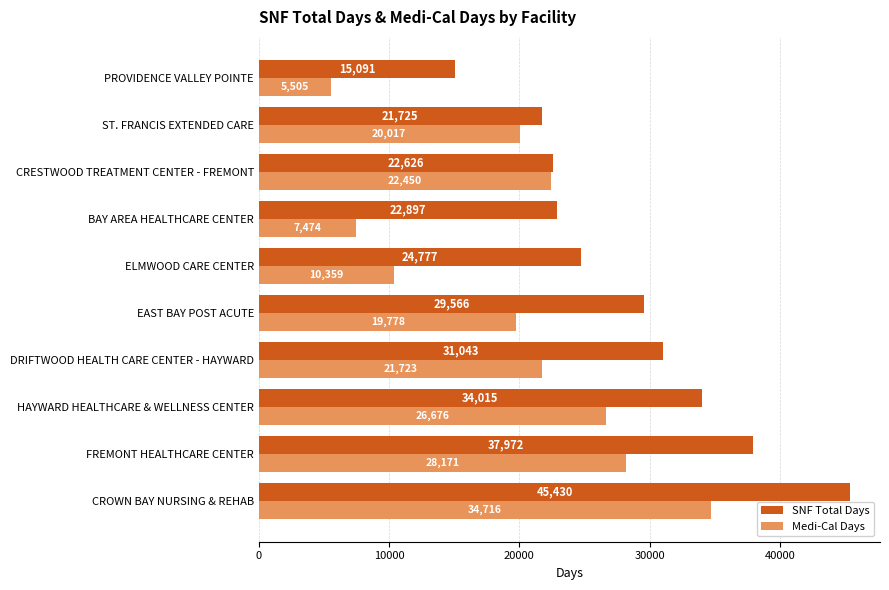

What are all the series names shown in the legend?

SNF Total Days, Medi-Cal Days